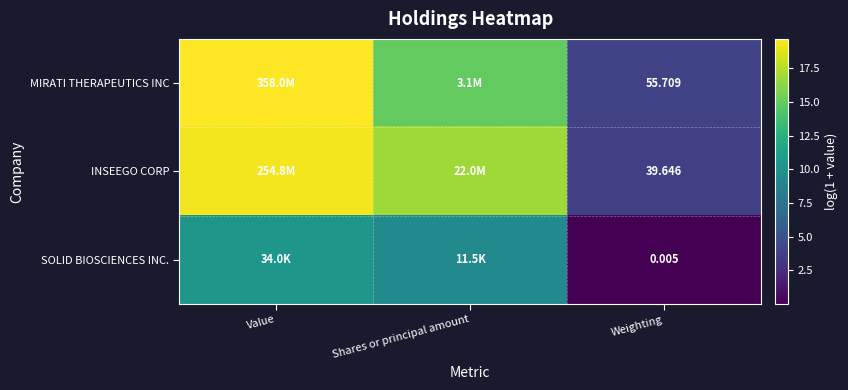

Between Shares or principal amount and Weighting, which is larger?

Shares or principal amount